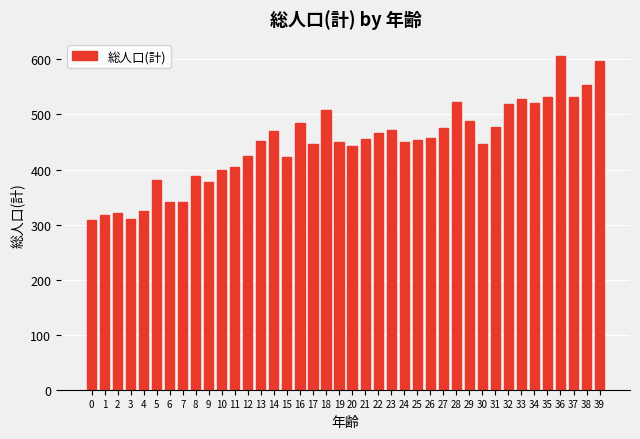

Which category has the highest value across all series?

36